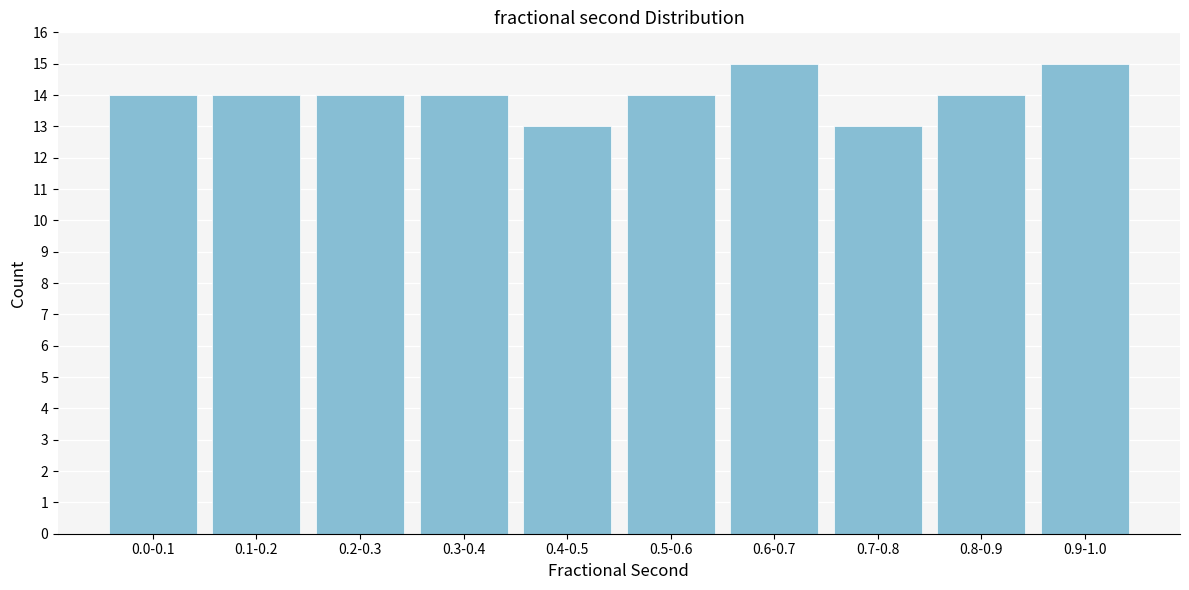

Reading left to right, list all the values displayed in this chart.

0.0-0.1=14	0.1-0.2=14	0.2-0.3=14	0.3-0.4=14	0.4-0.5=13	0.5-0.6=14	0.6-0.7=15	0.7-0.8=13	0.8-0.9=14	0.9-1.0=15